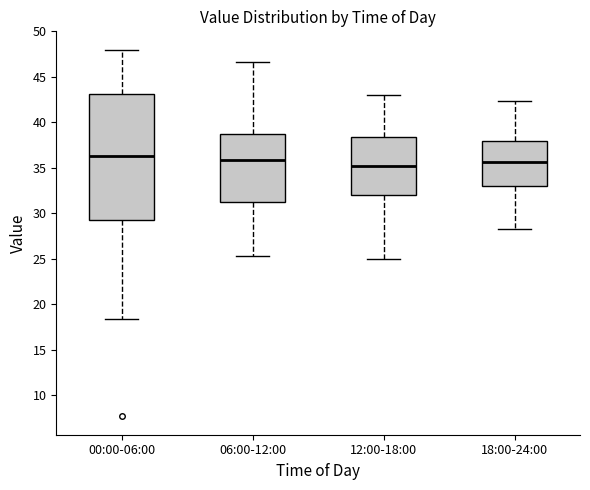

Reading left to right, read every box against the y-axis: the position of its median line, the range the box covers, and the ends of its whiskers. The values are not printed on the chart, so give them approximately, as read against the axis.

00:00-06:00: median 36.5, box 29.0 to 43.0, whiskers 18.5 to 48.0
06:00-12:00: median 36.0, box 31.0 to 39.0, whiskers 25.5 to 46.5
12:00-18:00: median 35.0, box 32.0 to 38.5, whiskers 25.0 to 43.0
18:00-24:00: median 35.5, box 33.0 to 38.0, whiskers 28.5 to 42.5